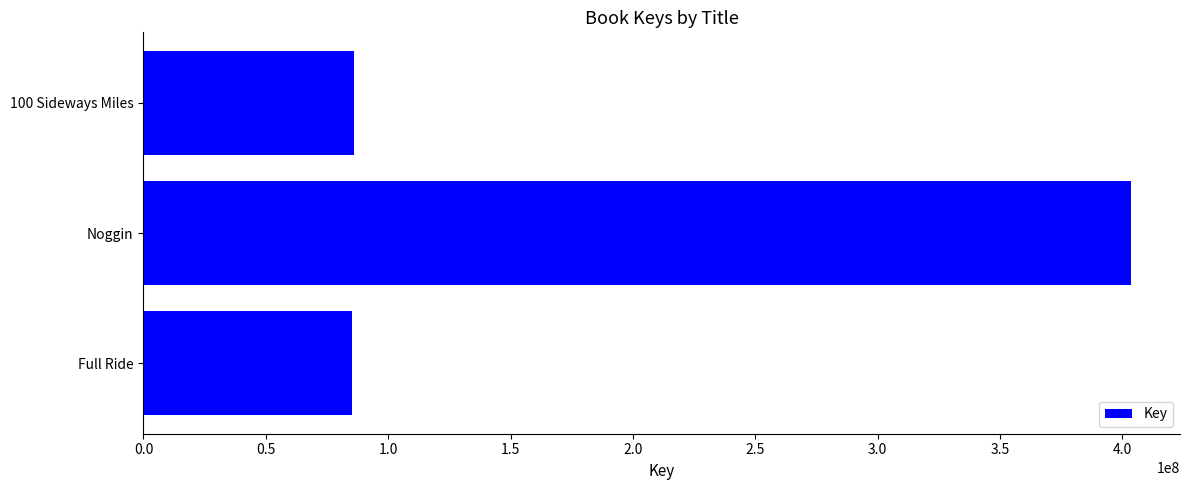

Is it true that the value at Full Ride is 85409175?

True